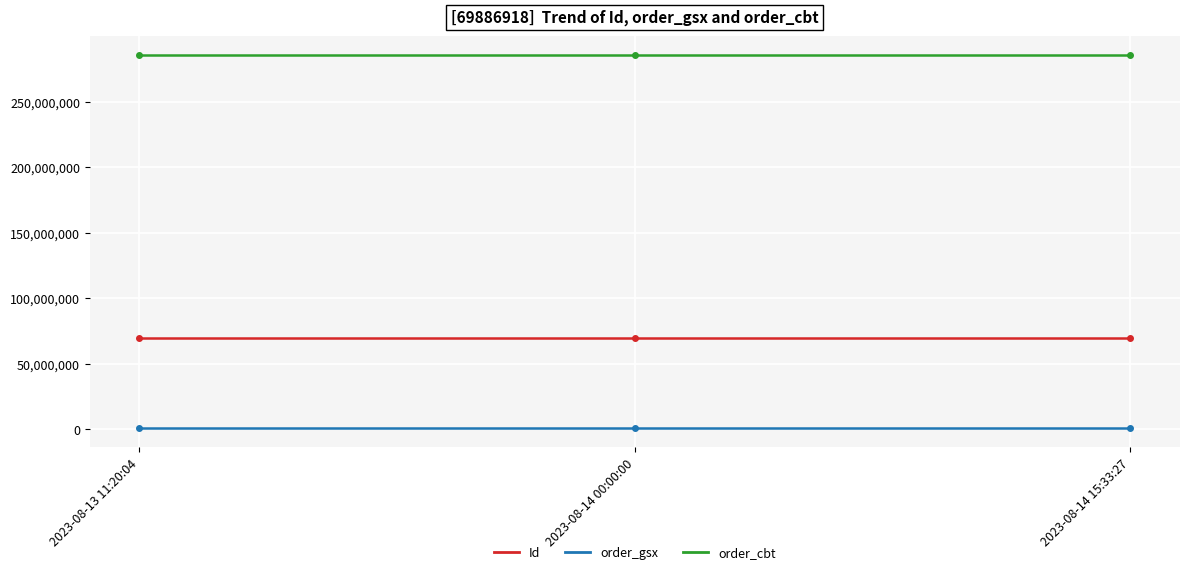

What are all the series names shown in the legend?

Id, order_gsx, order_cbt